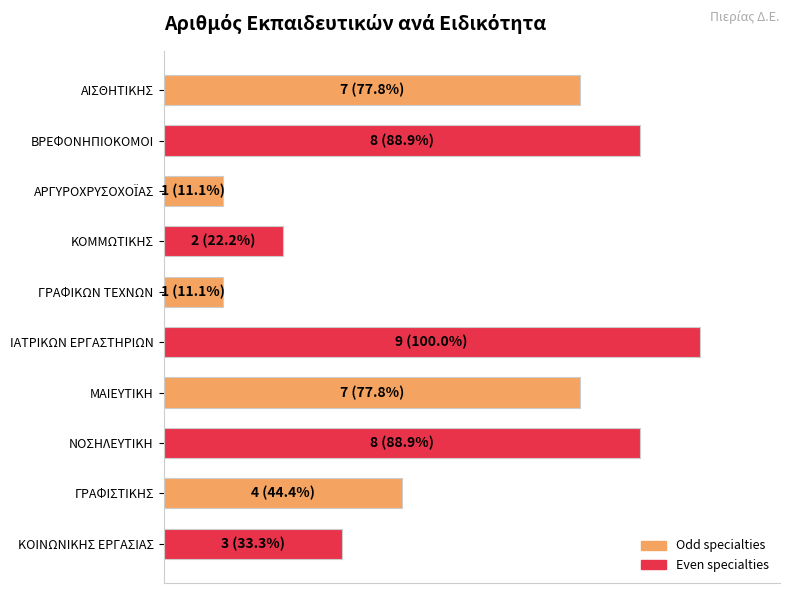

What is the difference between the maximum and minimum values?

88.9